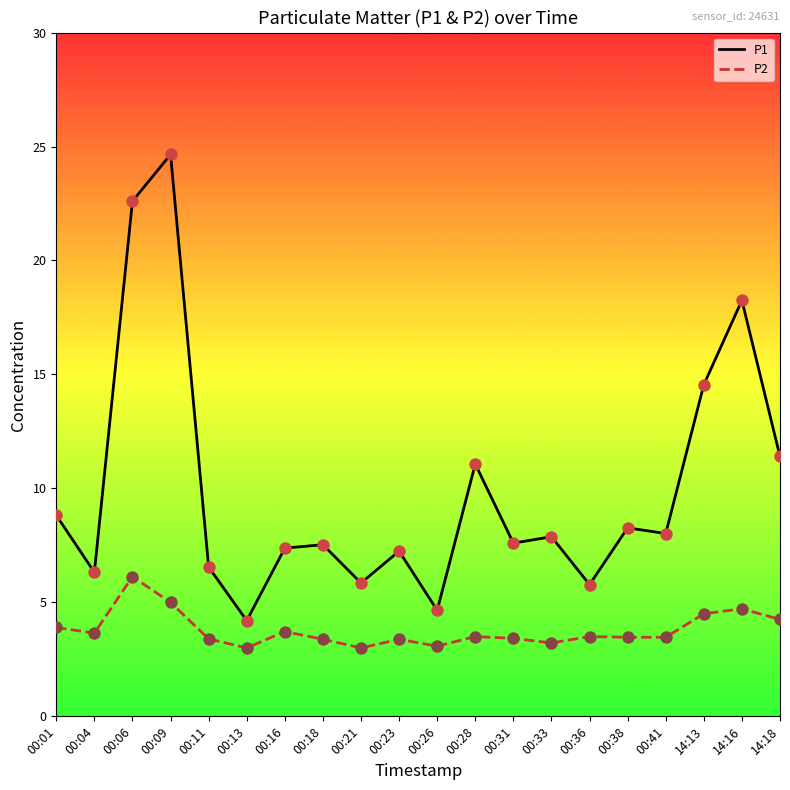

Which series has the widest spread of values?

P1